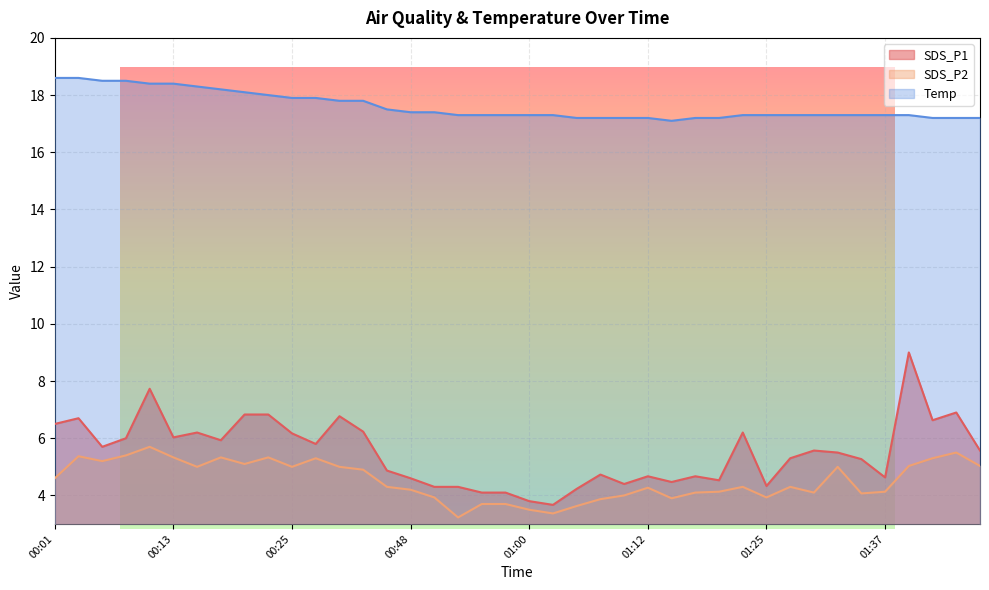

Reading left to right, transcribe all the data shown in this chart.

SDS_P1: 6.5	6.7	5.7	6.0	7.7	6.0	6.2	5.9	6.8	6.8	6.2	5.8	6.8	6.2	4.9	4.6	4.3	4.3	4.1	4.1	3.8	3.7	4.2	4.7	4.4	4.7	4.5	4.7	4.5	6.2	4.3	5.3	5.6	5.5	5.3	4.6	9.0	6.6	6.9	5.6
SDS_P2: 4.6	5.4	5.2	5.4	5.7	5.3	5.0	5.3	5.1	5.3	5.0	5.3	5.0	4.9	4.3	4.2	3.9	3.2	3.7	3.7	3.5	3.4	3.6	3.9	4.0	4.3	3.9	4.1	4.1	4.3	3.9	4.3	4.1	5.0	4.1	4.1	5.0	5.3	5.5	5.0
Temp: 18.6	18.6	18.5	18.5	18.4	18.4	18.3	18.2	18.1	18.0	17.9	17.9	17.8	17.8	17.5	17.4	17.4	17.3	17.3	17.3	17.3	17.3	17.2	17.2	17.2	17.2	17.1	17.2	17.2	17.3	17.3	17.3	17.3	17.3	17.3	17.3	17.3	17.2	17.2	17.2